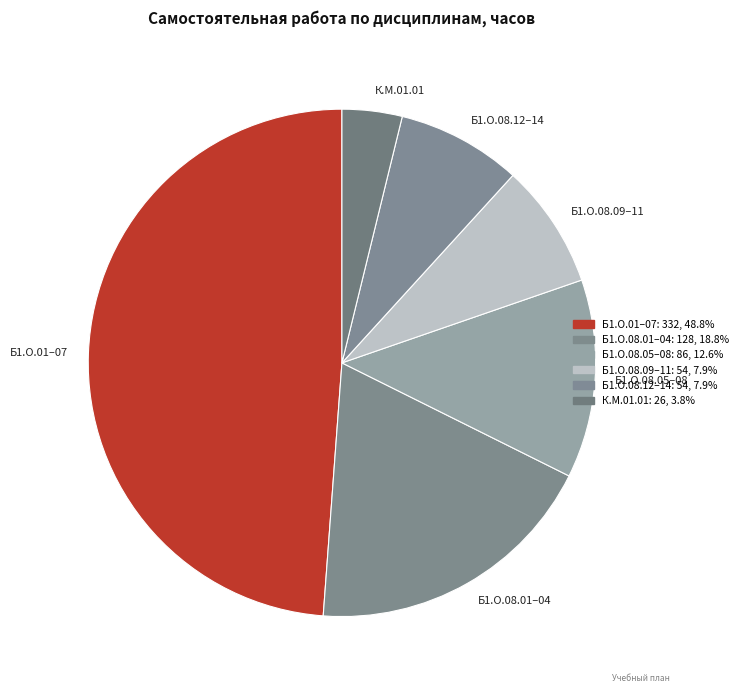

Which category has the smallest portion of the pie?

К.М.01.01